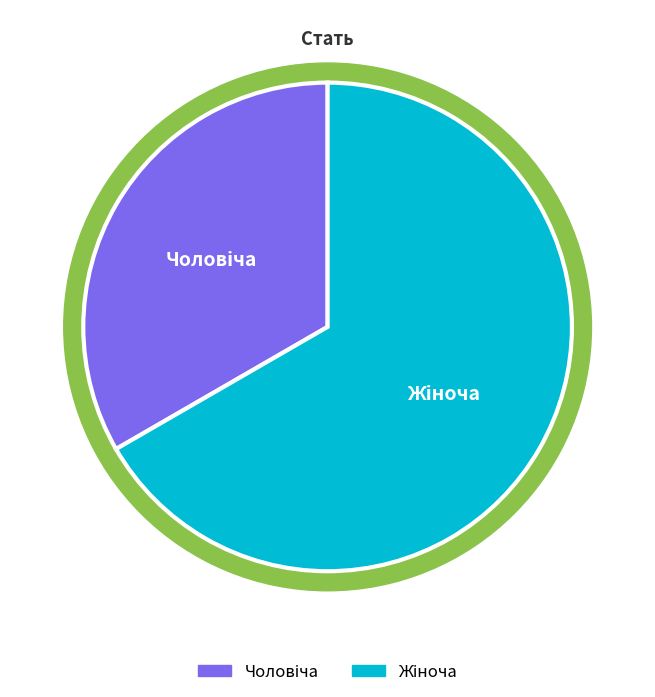

What is the ratio of the value at Чоловіча to the value at Жіноча?

0.5